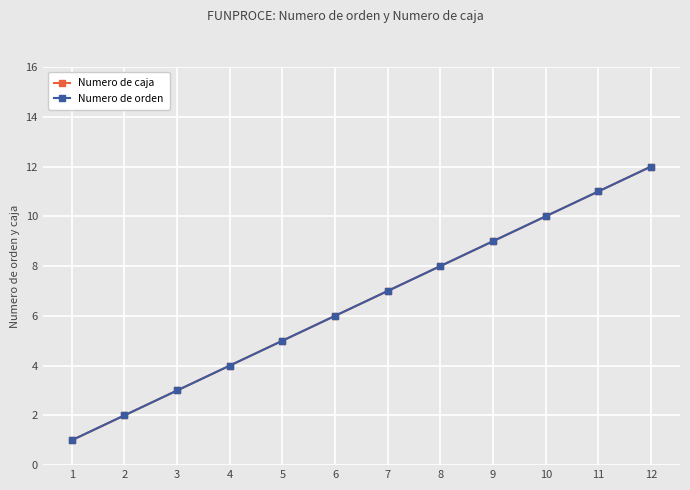

True or false: Numero de orden and Numero de caja intersect in this chart.

False